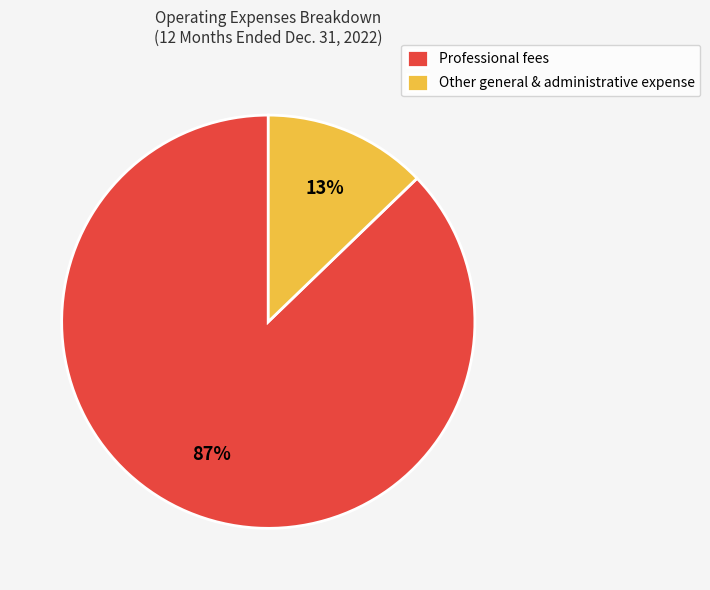

To the nearest percent, what percentage of the pie is Other general & administrative expense?

13%